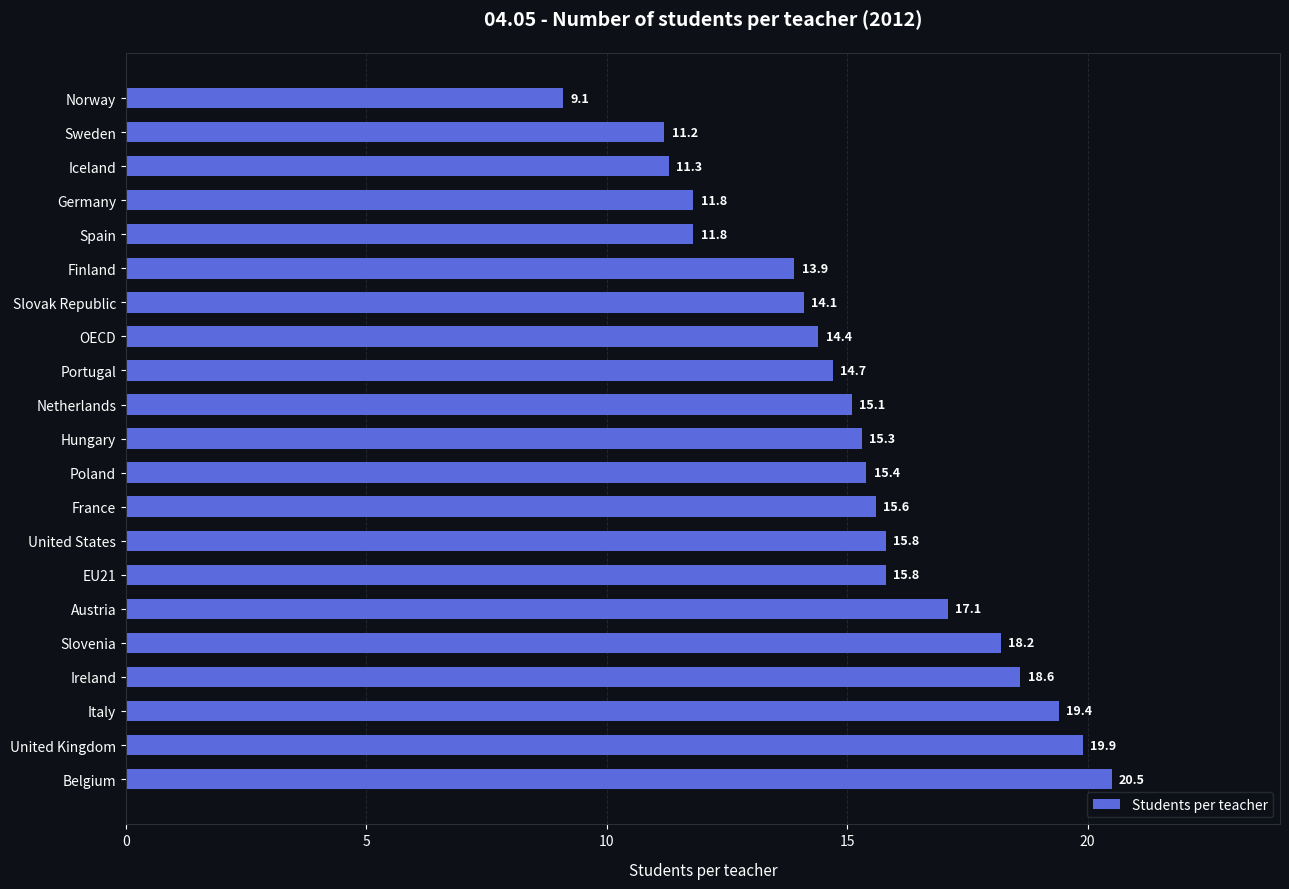

Reading top to bottom, extract all data points from this chart.

Norway=9.1	Sweden=11.2	Iceland=11.3	Germany=11.8	Spain=11.8	Finland=13.9	Slovak Republic=14.1	OECD=14.4	Portugal=14.7	Netherlands=15.1	Hungary=15.3	Poland=15.4	France=15.6	United States=15.8	EU21=15.8	Austria=17.1	Slovenia=18.2	Ireland=18.6	Italy=19.4	United Kingdom=19.9	Belgium=20.5